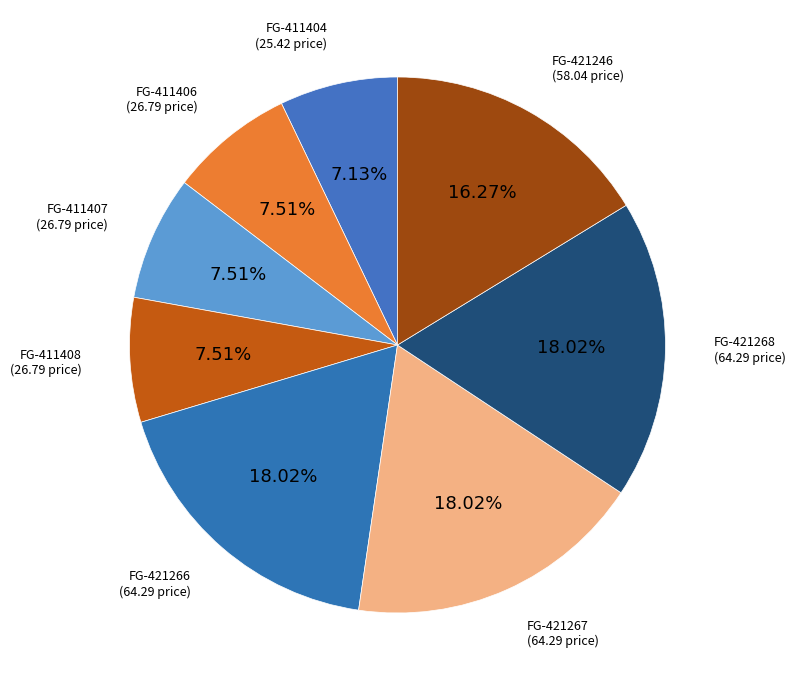

What is the ratio of the value at FG-411408 to the value at FG-421266?

0.4